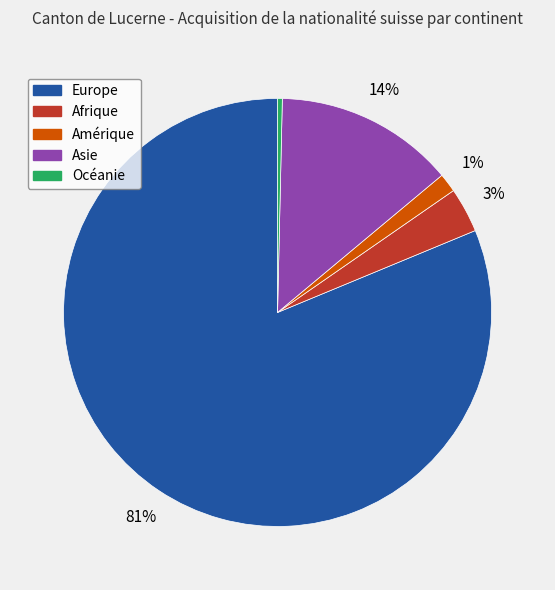

What percentage is the Afrique slice, to the nearest percent?

3%